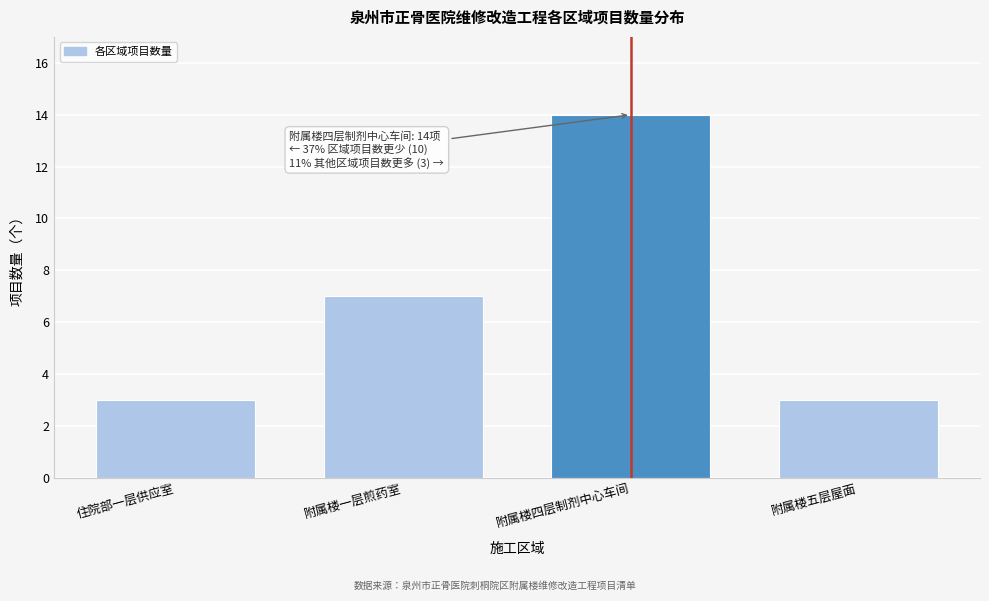

Reading left to right, transcribe all the data shown in this chart.

3	7	14	3